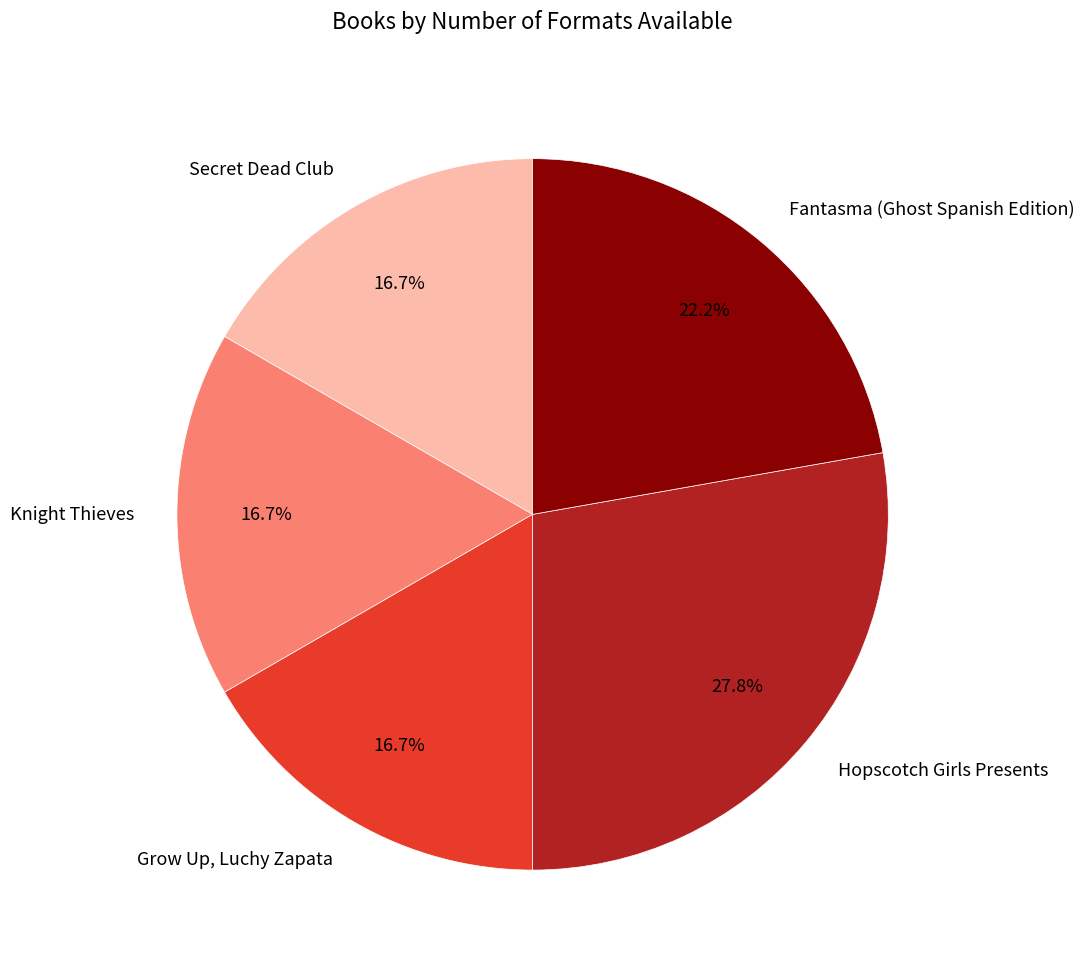

To the nearest percent, what is the combined percentage of Knight Thieves and Grow Up, Luchy Zapata?

33%